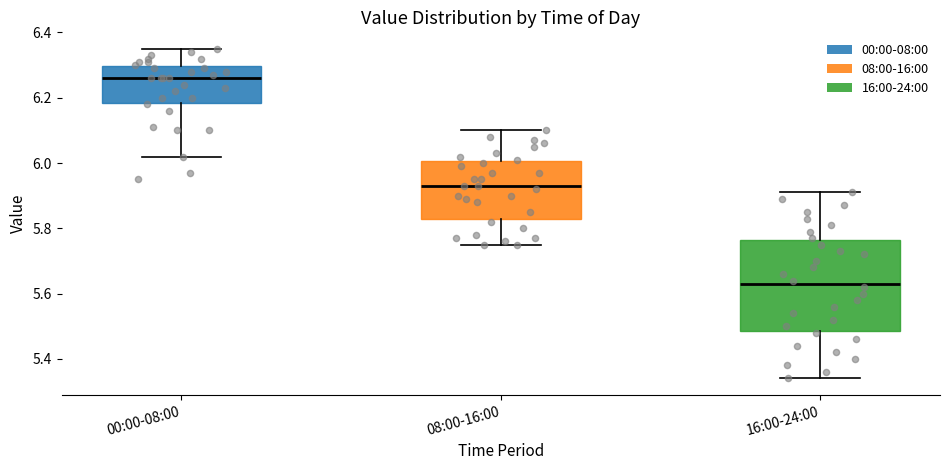

Comparing the boxes themselves (not the whiskers), which one is the tallest?

16:00-24:00